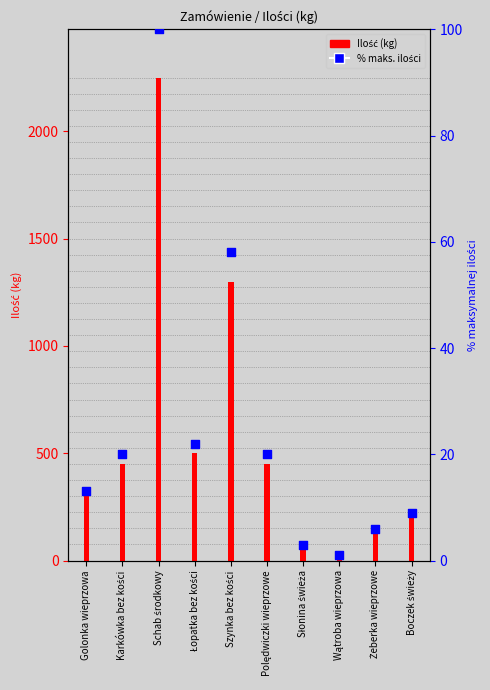

Approximately how many times larger is the value at Schab środkowy compared to Łopatka bez kości?

4.5